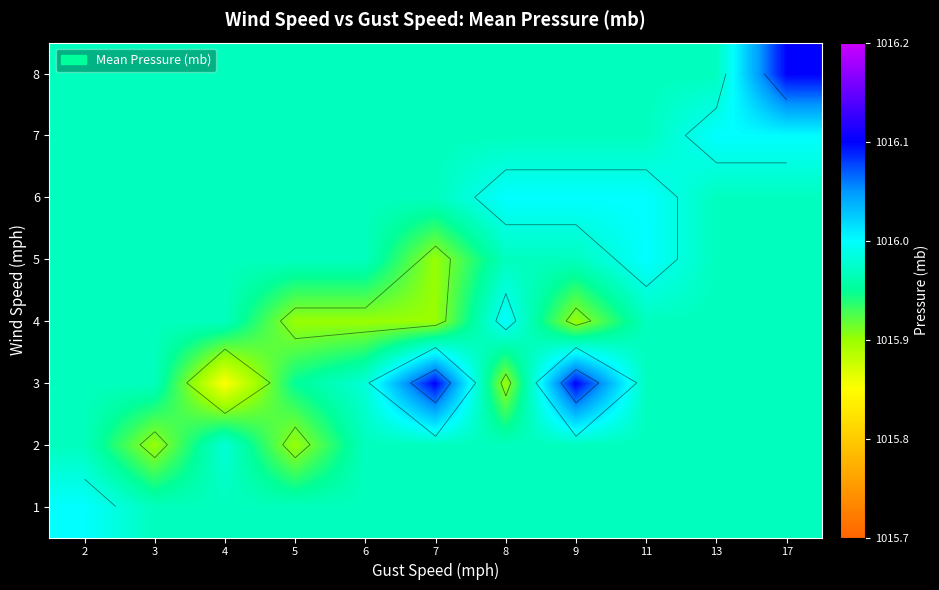

The value of 8 at 9 is 1016.0. True or false?

True